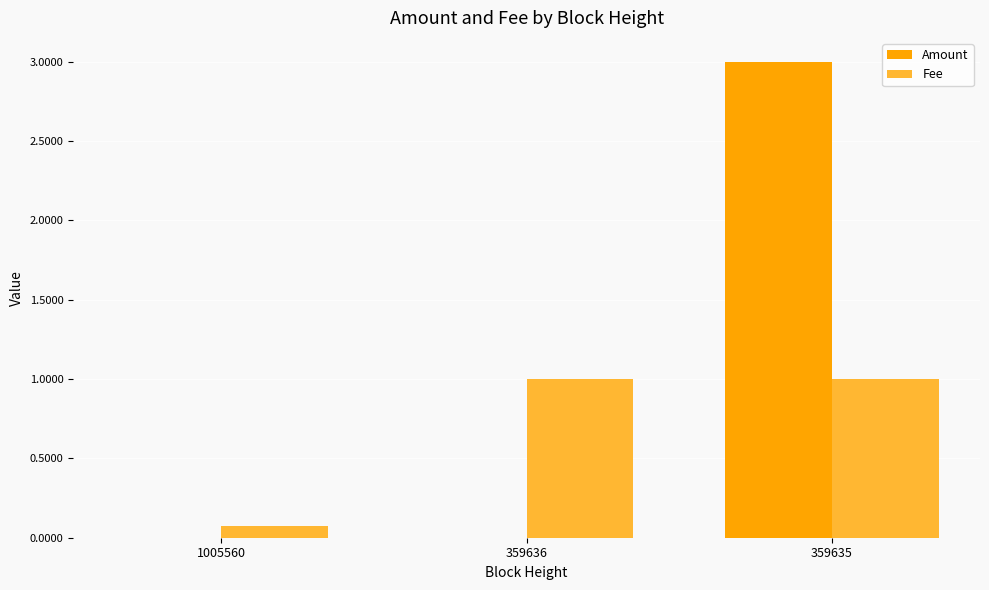

How many categories are shown in the chart?

3